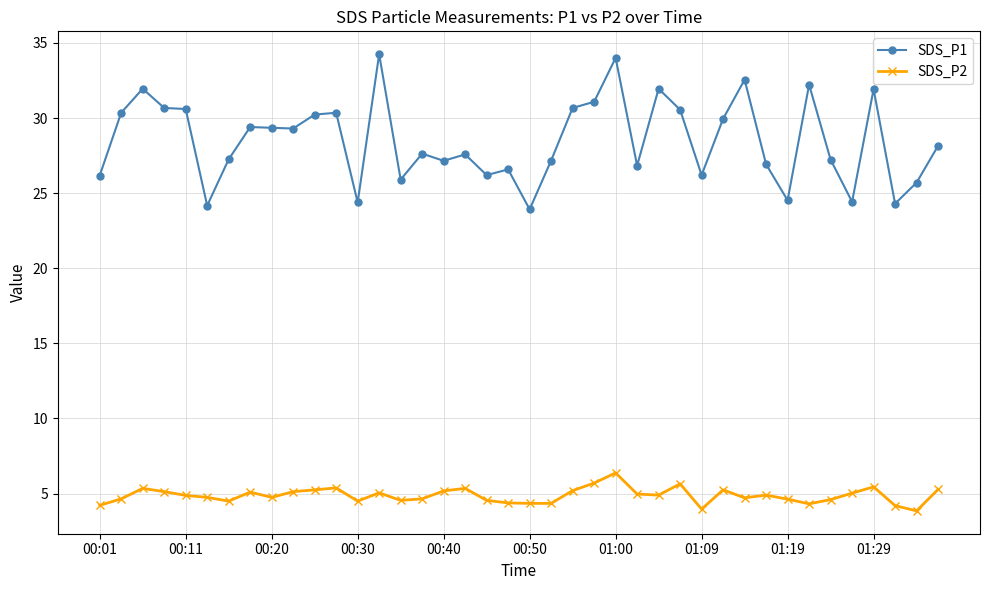

What is the smallest value displayed?

3.9